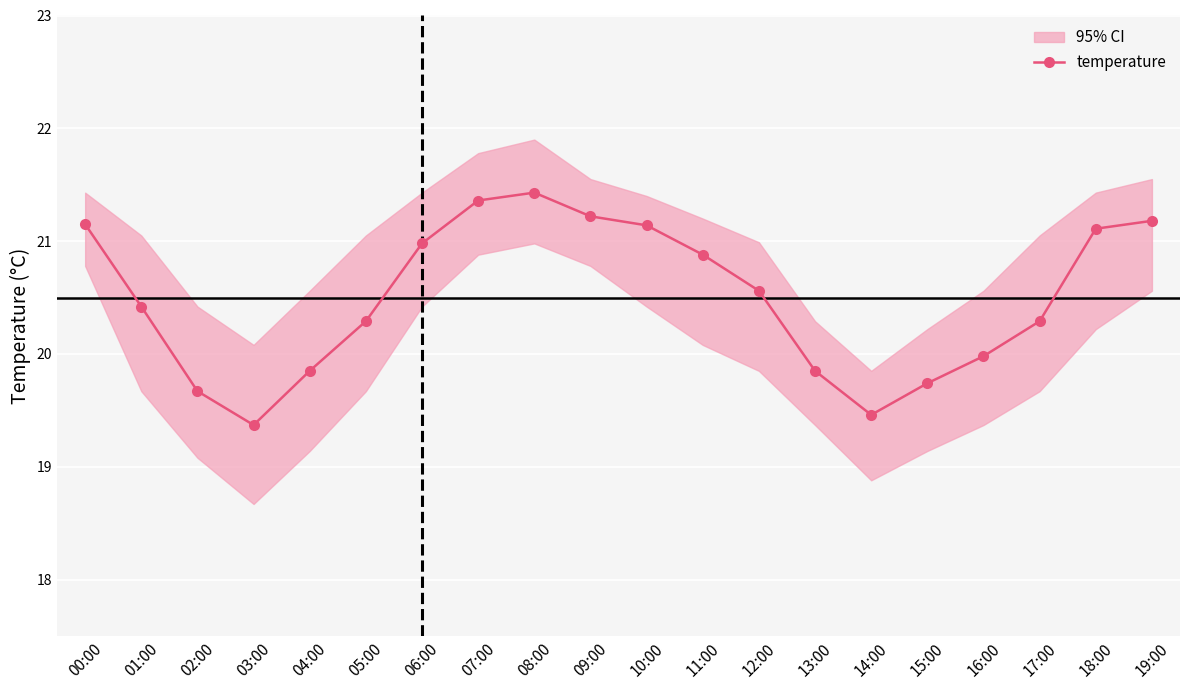

Where is the first local minimum?

03:00